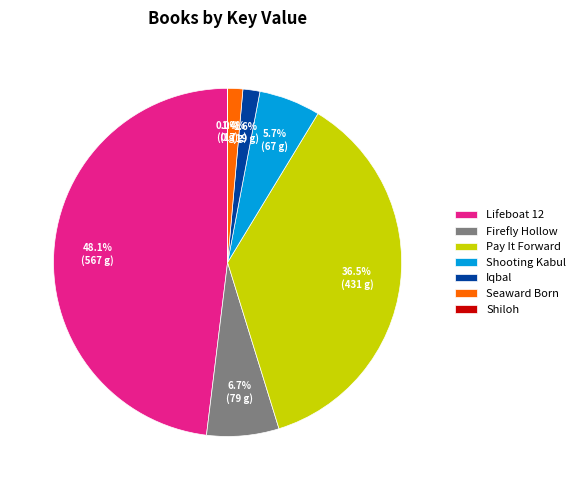

To the nearest percent, what is the average slice percentage?

14%